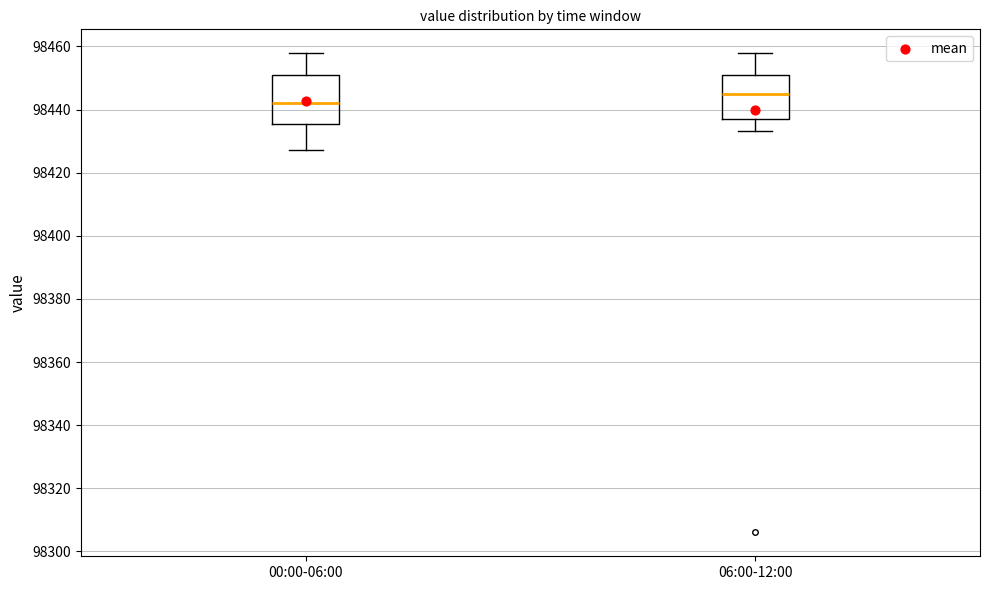

Where is the upper edge of the box for 06:00-12:00 on the y-axis? The values are not printed on the chart, so give them approximately, as read against the axis.

98450